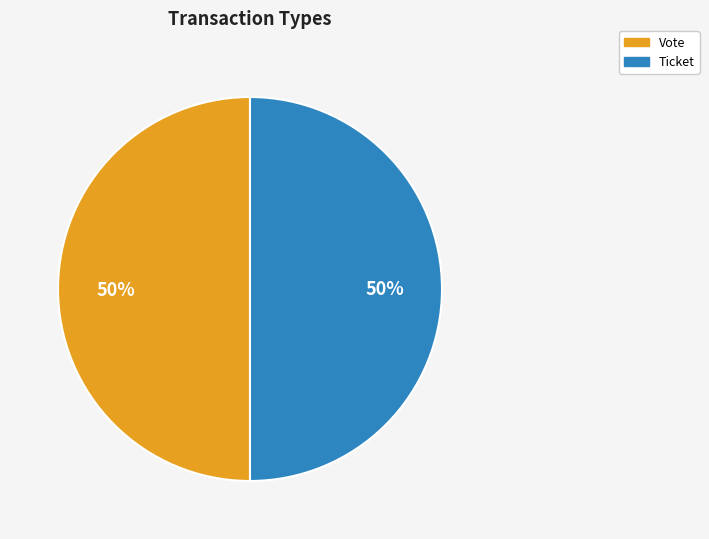

What percentage is the Ticket slice, to the nearest percent?

50%